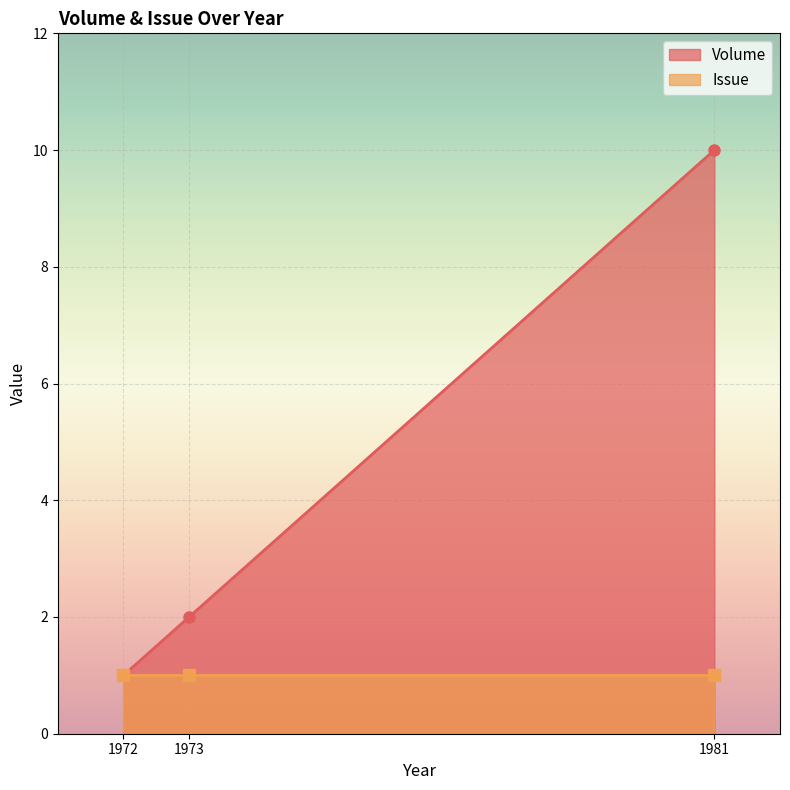

Which has a higher value, 1972 or 1973?

1973